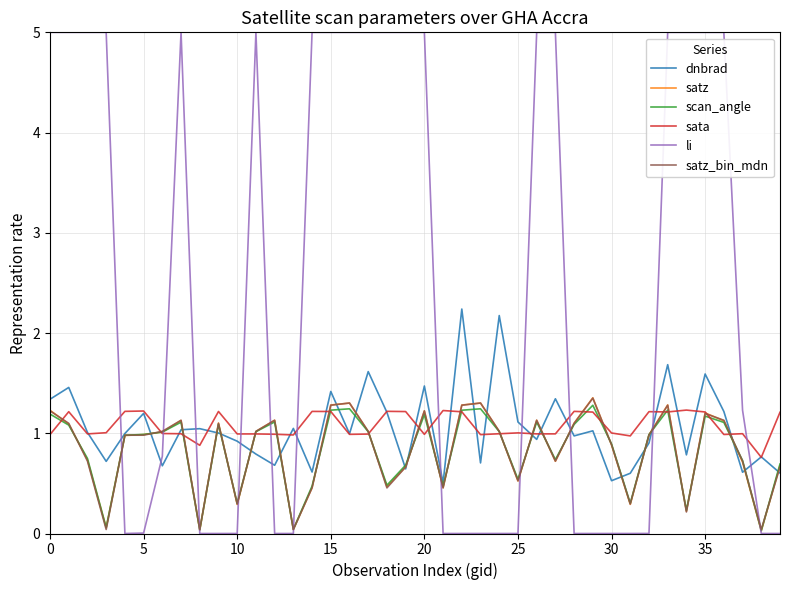

How many times do li and dnbrad cross each other?

11